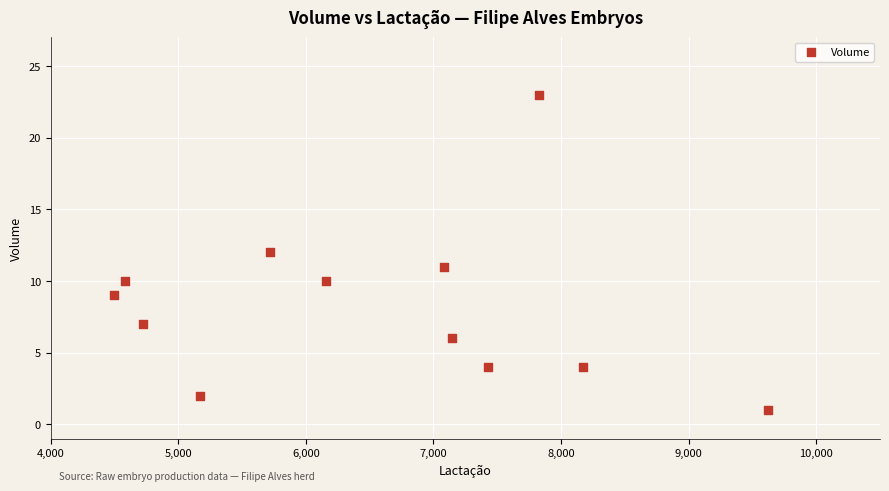

What is the average X value?

6511